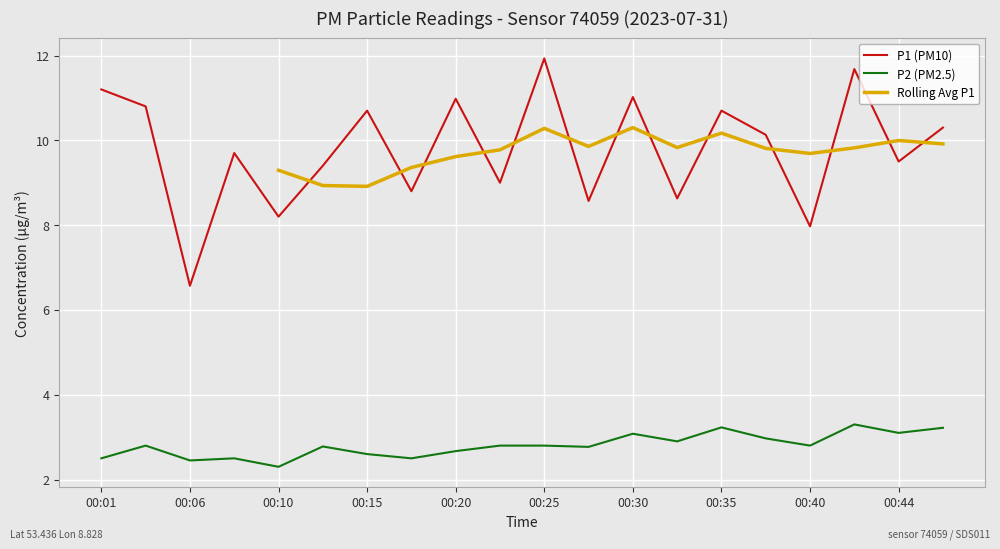

True or false: P2 (PM2.5) and P1 (PM10) cross at least once.

False